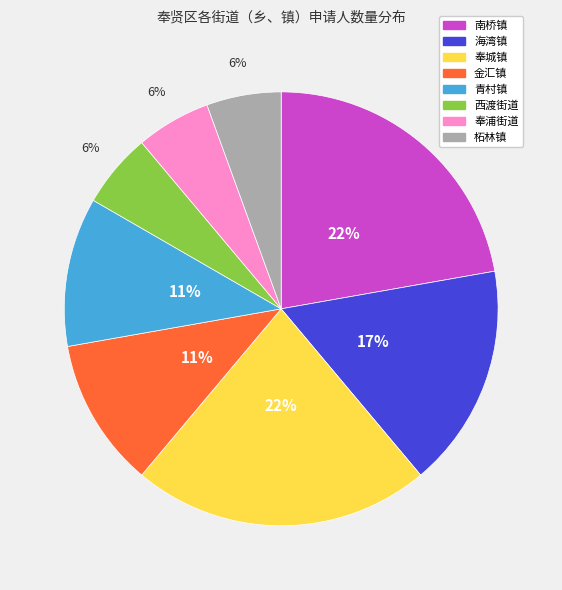

Count the number of slices in the pie.

8